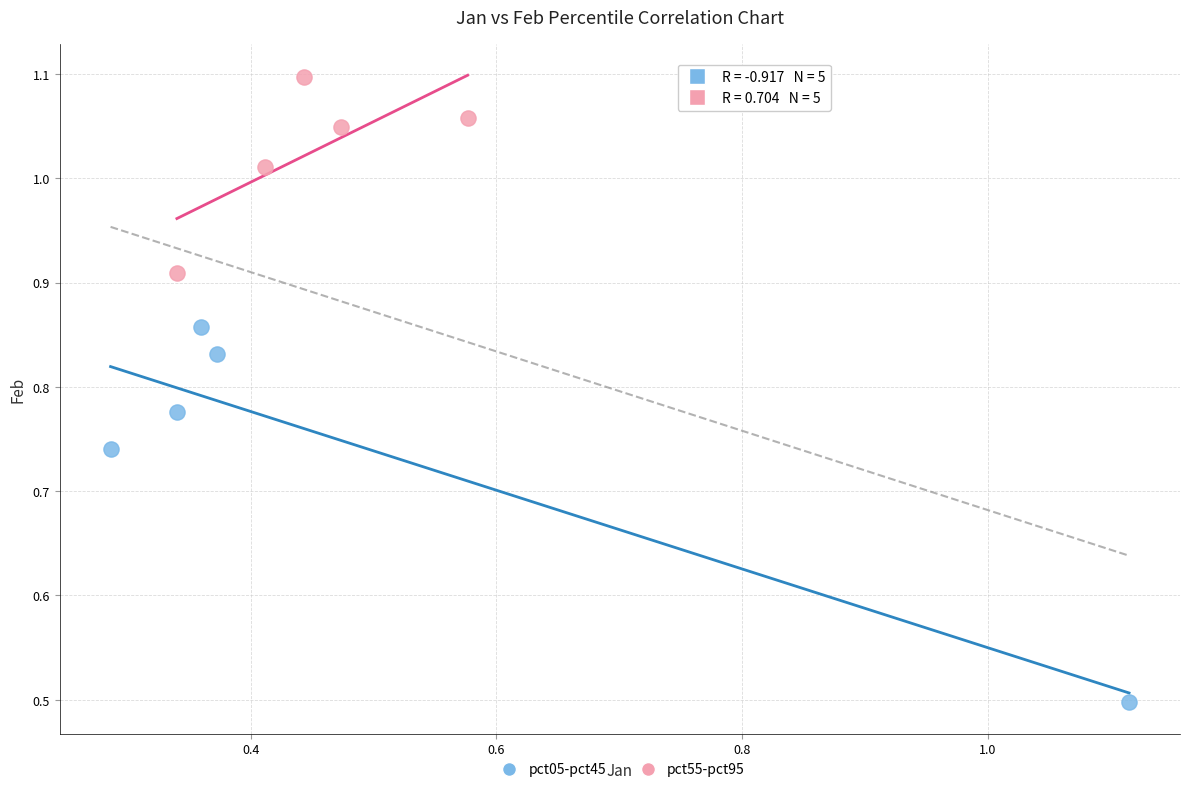

Which series has the widest spread of Y values?

pct05-pct45